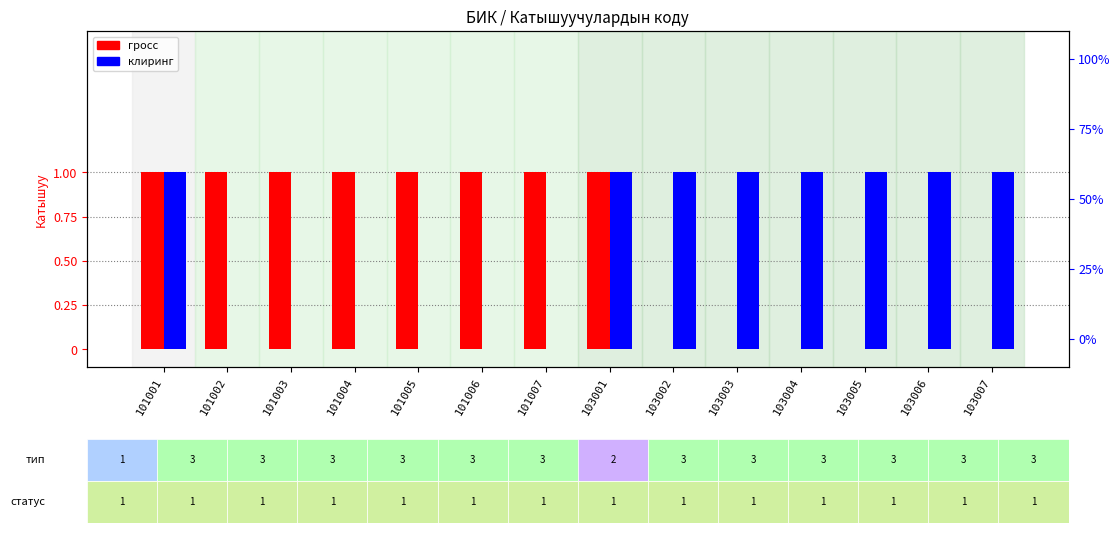

How many distinct data groups are displayed?

2